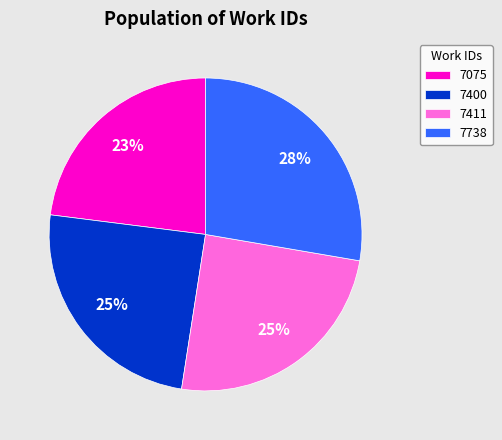

Do 7400 and 7411 together represent more than half of the pie?

No